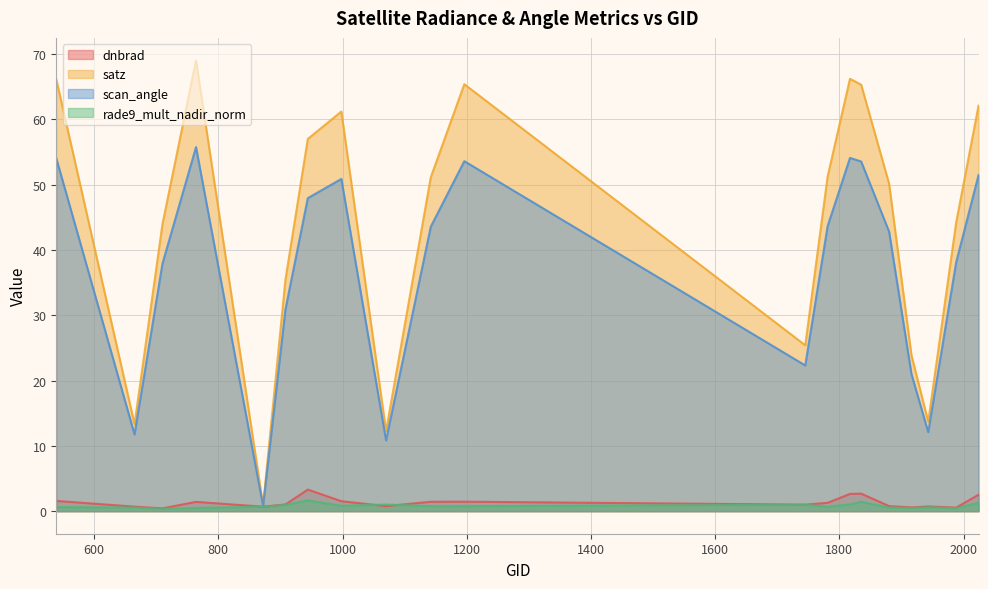

True or false: dnbrad and satz cross at least once.

False